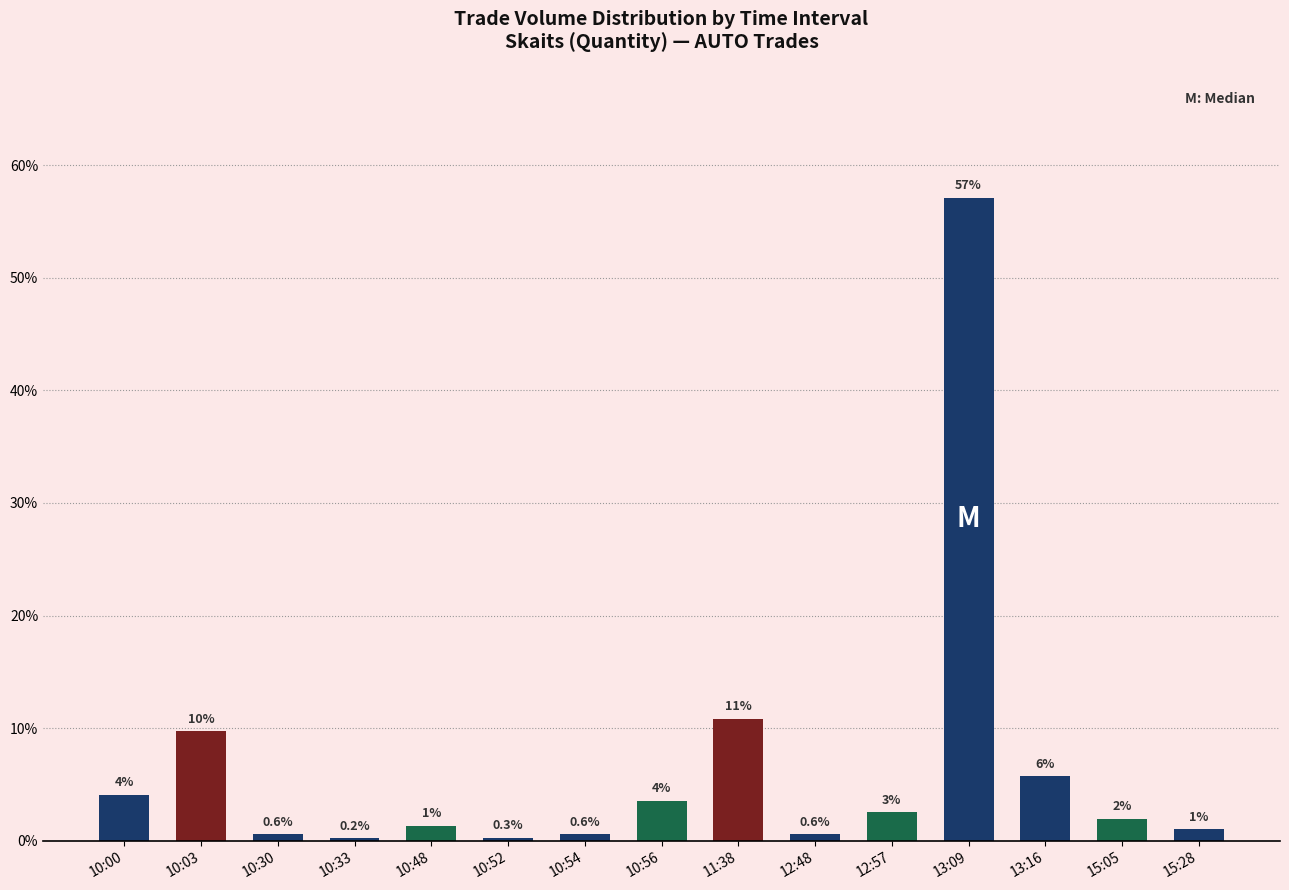

What is the difference between the second highest and second lowest values?

10.6